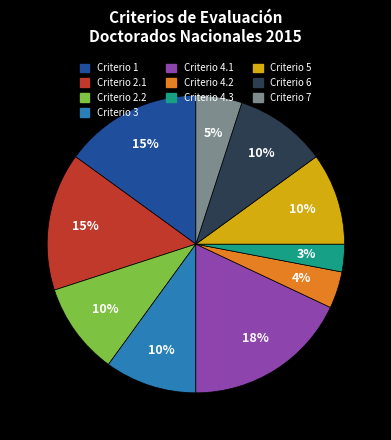

How many segments does this pie chart have?

10